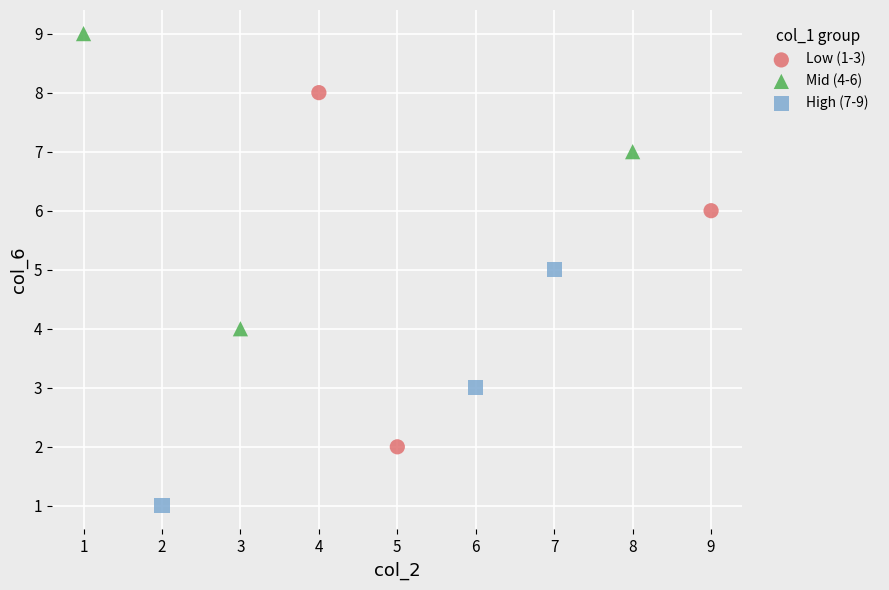

Which series contains the highest Y value?

Mid (4-6)